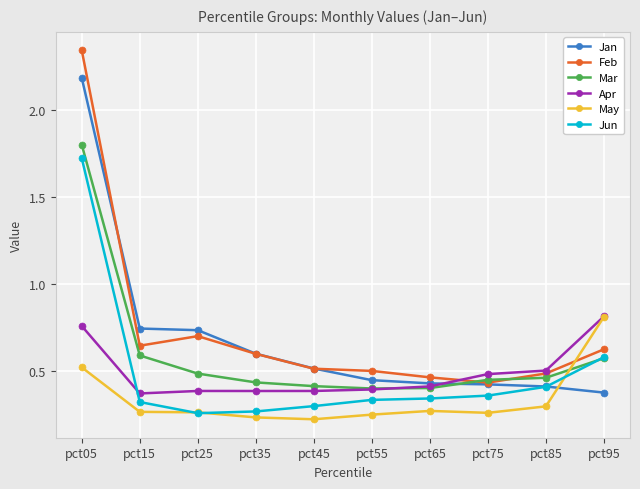

Which category has the highest value across all series?

pct05